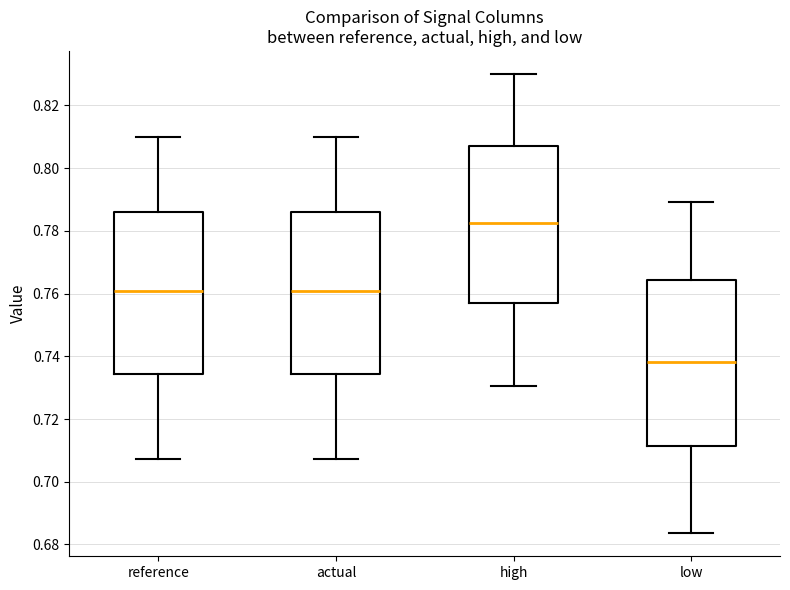

Reading left to right, read every box against the y-axis: the position of its median line, the range the box covers, and the ends of its whiskers. The values are not printed on the chart, so give them approximately, as read against the axis.

reference: median 0.760, box 0.734 to 0.786, whiskers 0.708 to 0.810
actual: median 0.760, box 0.734 to 0.786, whiskers 0.708 to 0.810
high: median 0.782, box 0.758 to 0.806, whiskers 0.730 to 0.830
low: median 0.738, box 0.712 to 0.764, whiskers 0.684 to 0.790